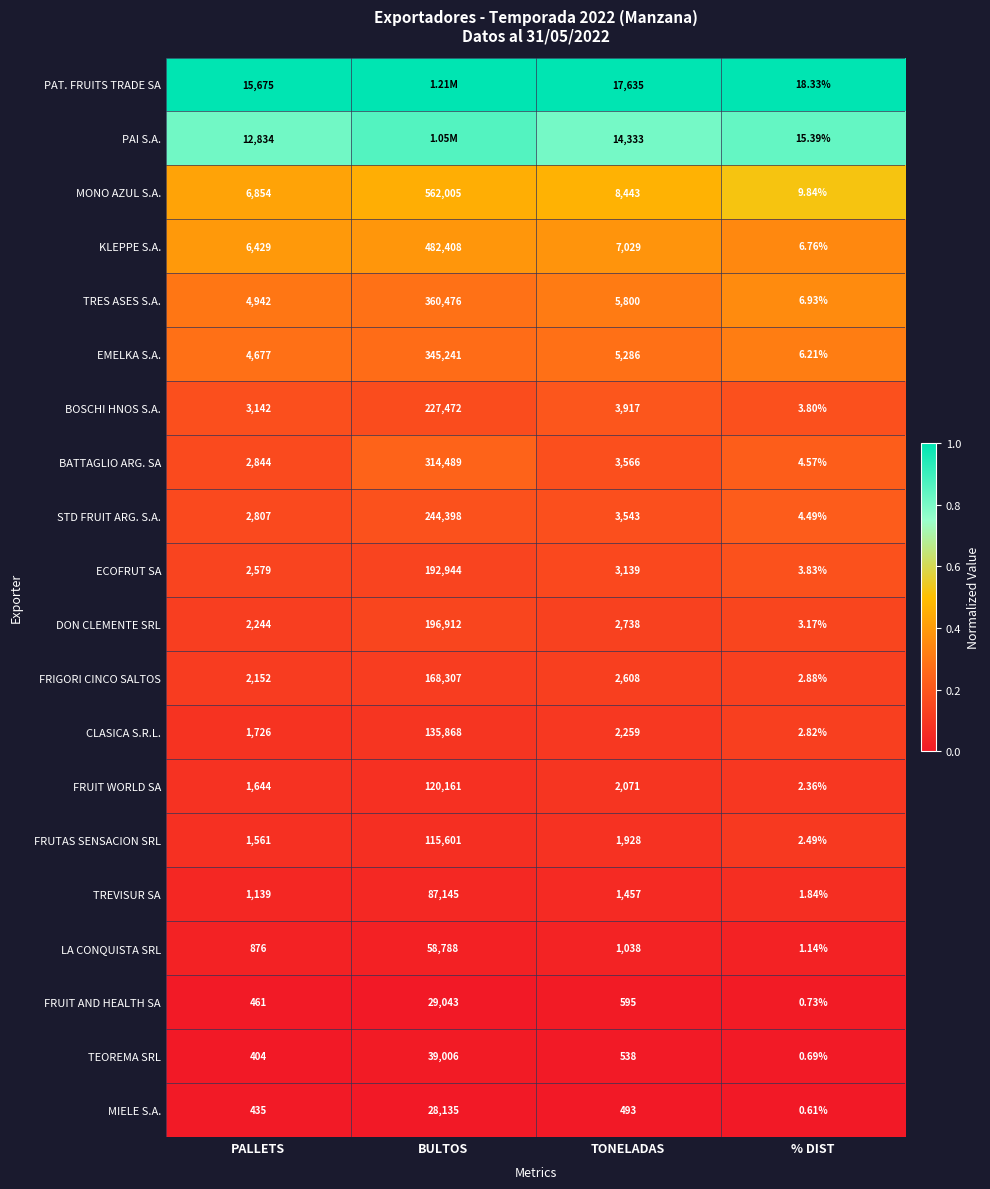

The DON CLEMENTE SRL series shows 0.2 at BULTOS. True or false?

False